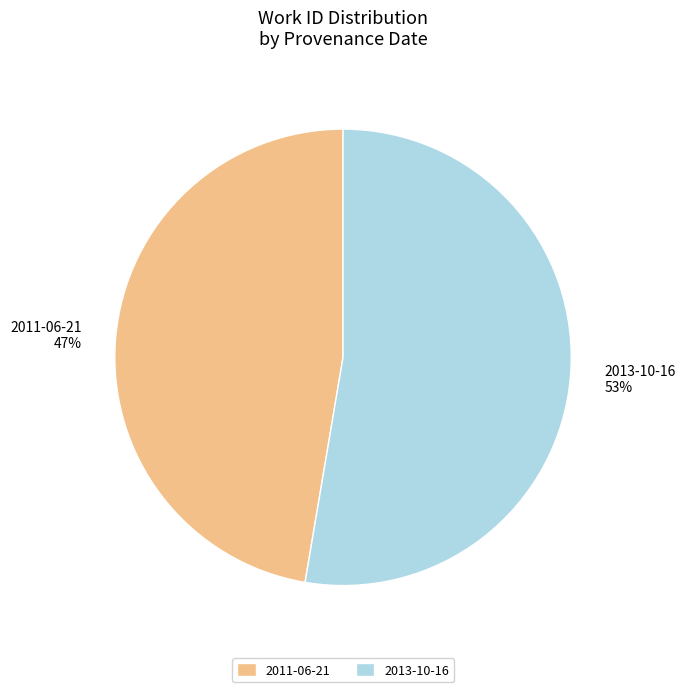

Is 2013-10-16 the majority of the pie?

Yes